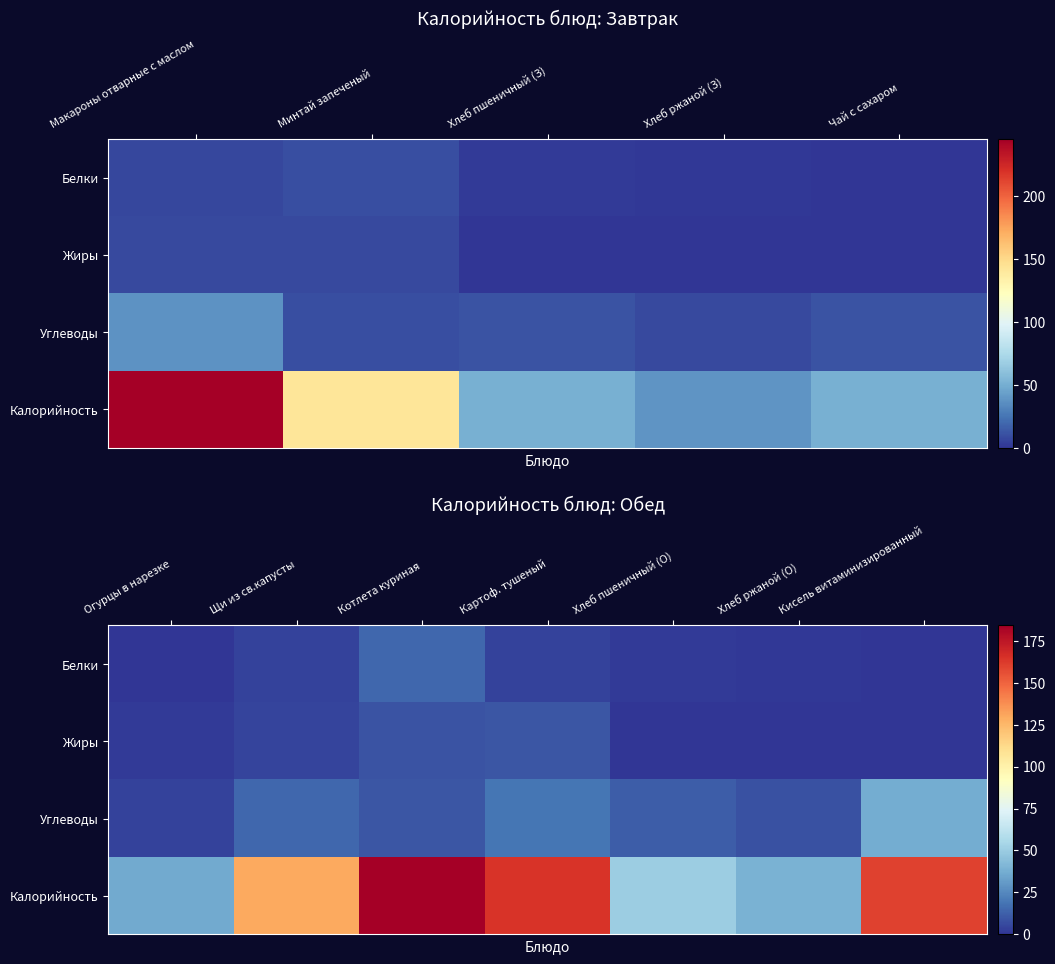

Which series has the largest total across all categories?

Калорийность